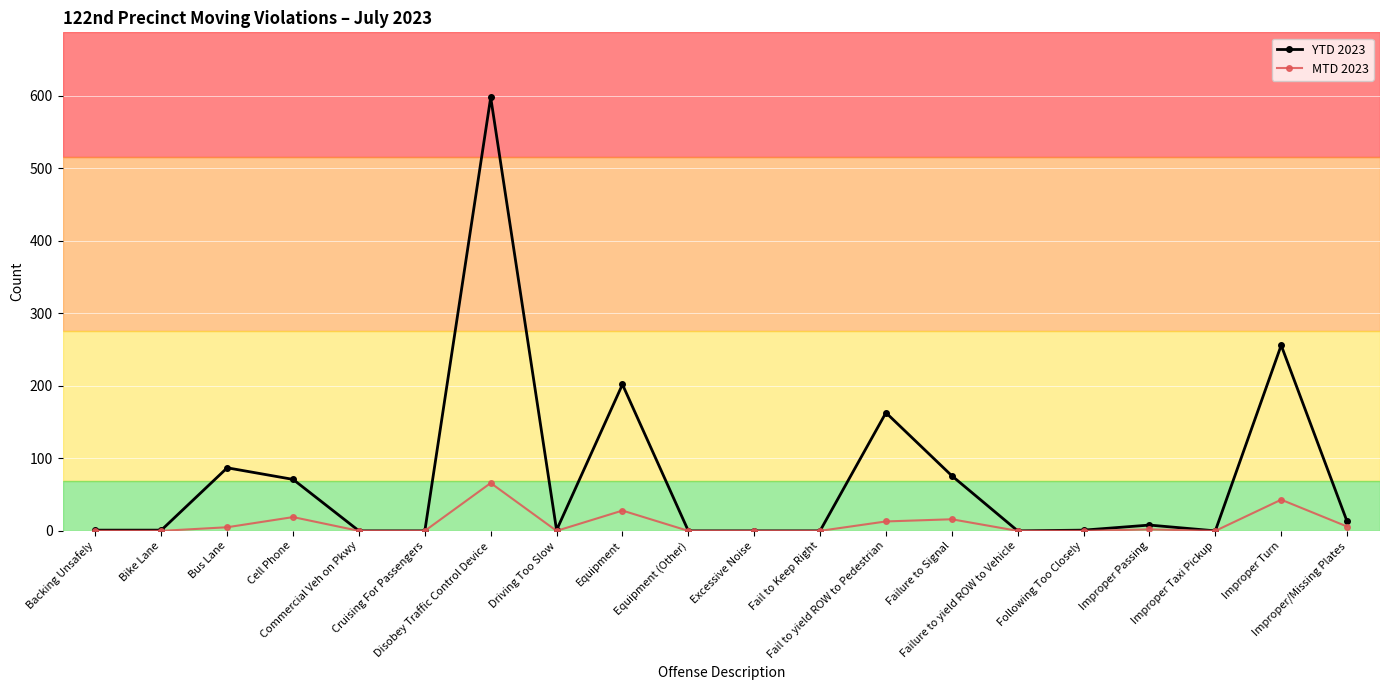

List the series in order of their peak value, highest first.

YTD 2023, MTD 2023